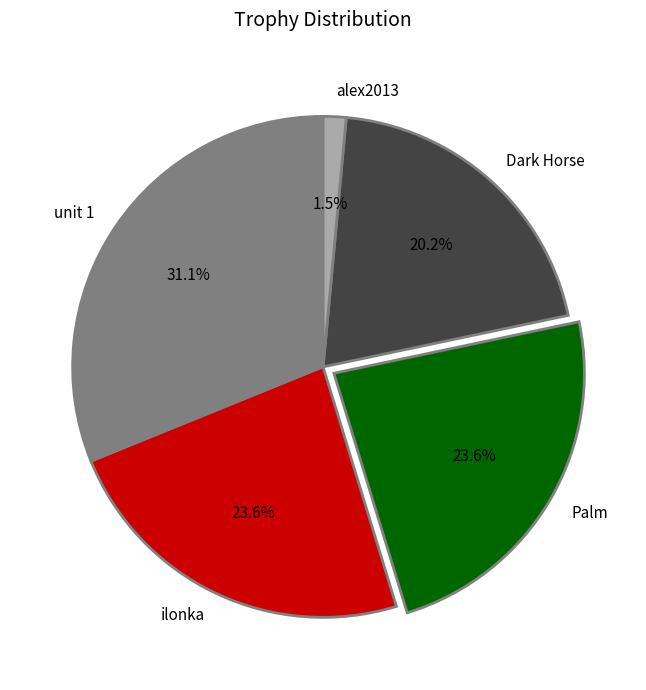

Which has a higher value, unit 1 or ilonka?

unit 1